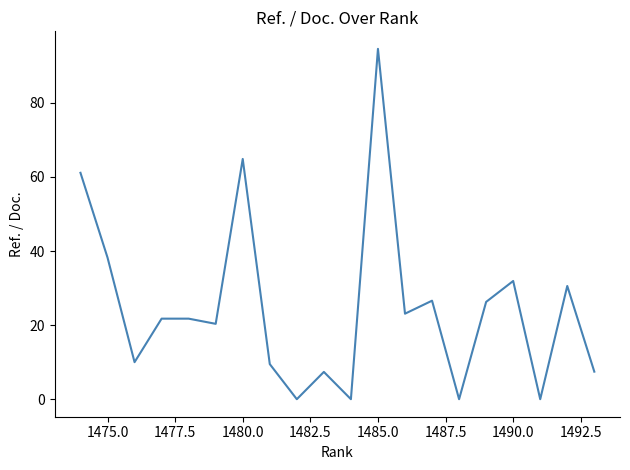

What is the greatest value displayed?

94.6